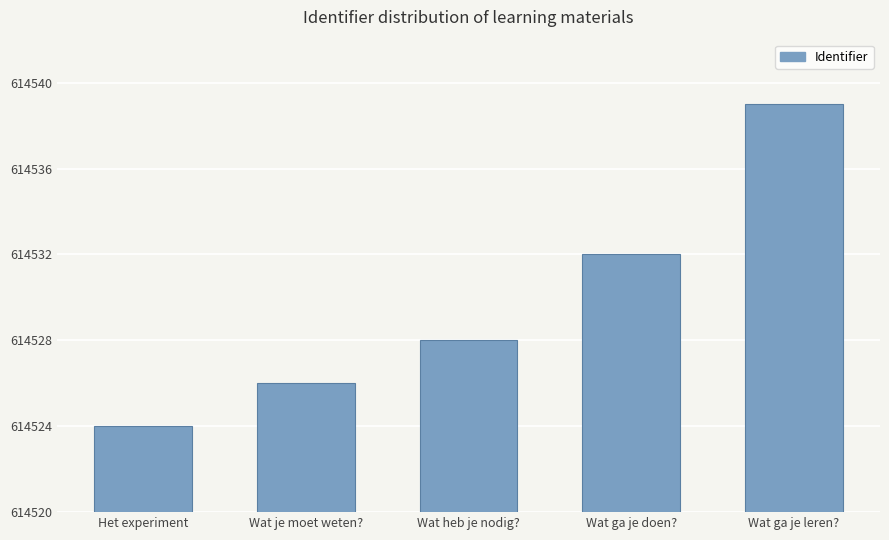

Reading left to right, list all the values displayed in this chart.

614524	614526	614528	614532	614539